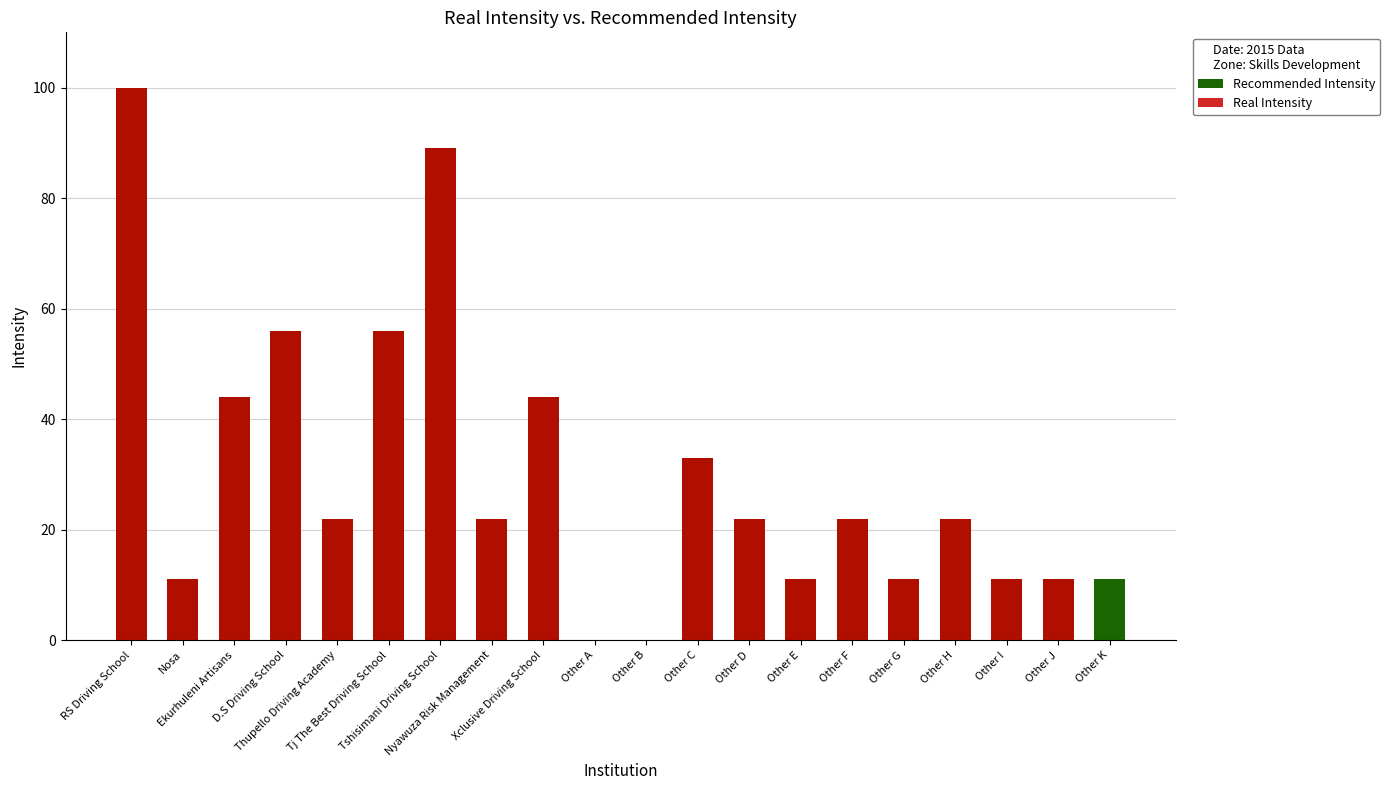

Is it true that Real Intensity equals 3 at Other G?

False